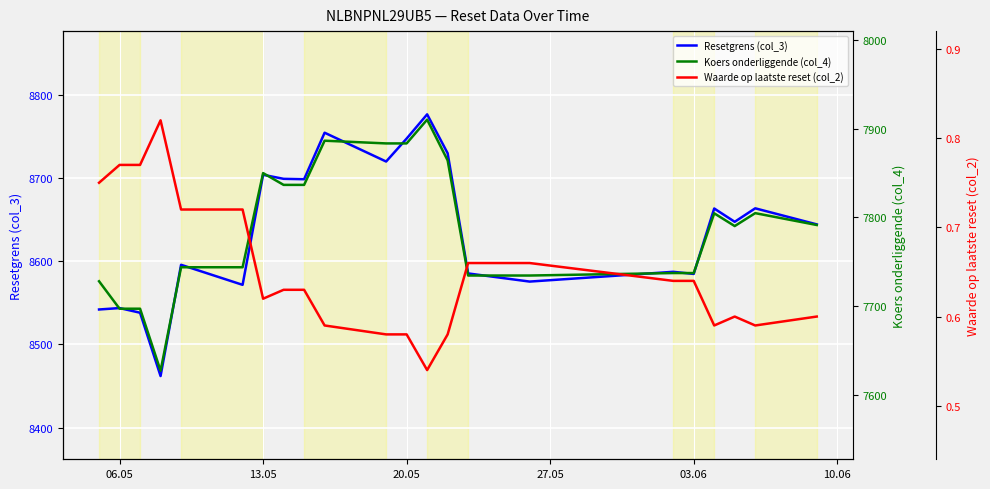

In Waarde op laatste reset (col_2), how many points are higher than both neighbors (excluding endpoints)?

2